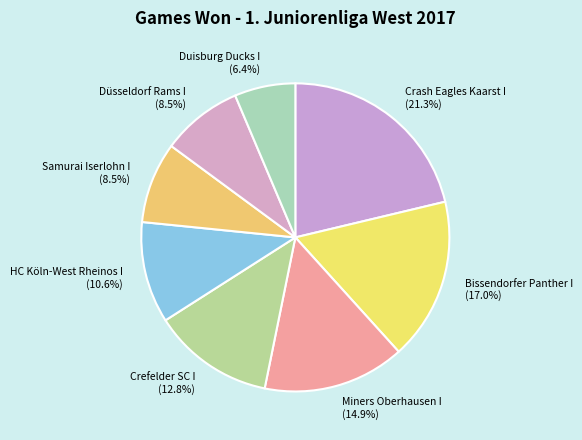

What is the largest slice in the pie chart?

Crash Eagles Kaarst I